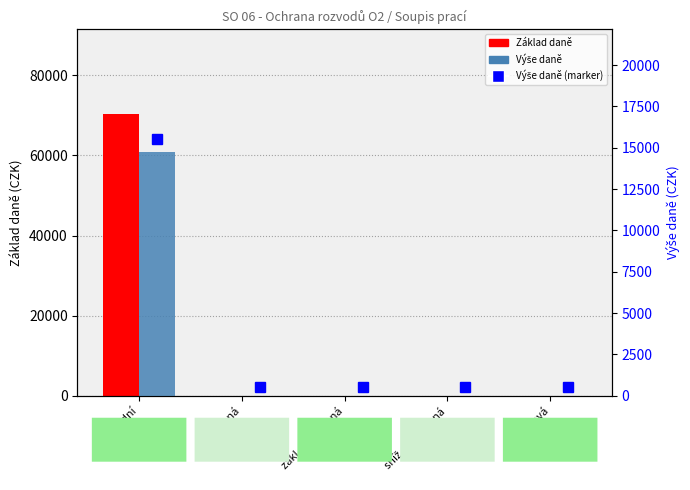

Are the bars grouped side by side (vs. stacked)?

Yes